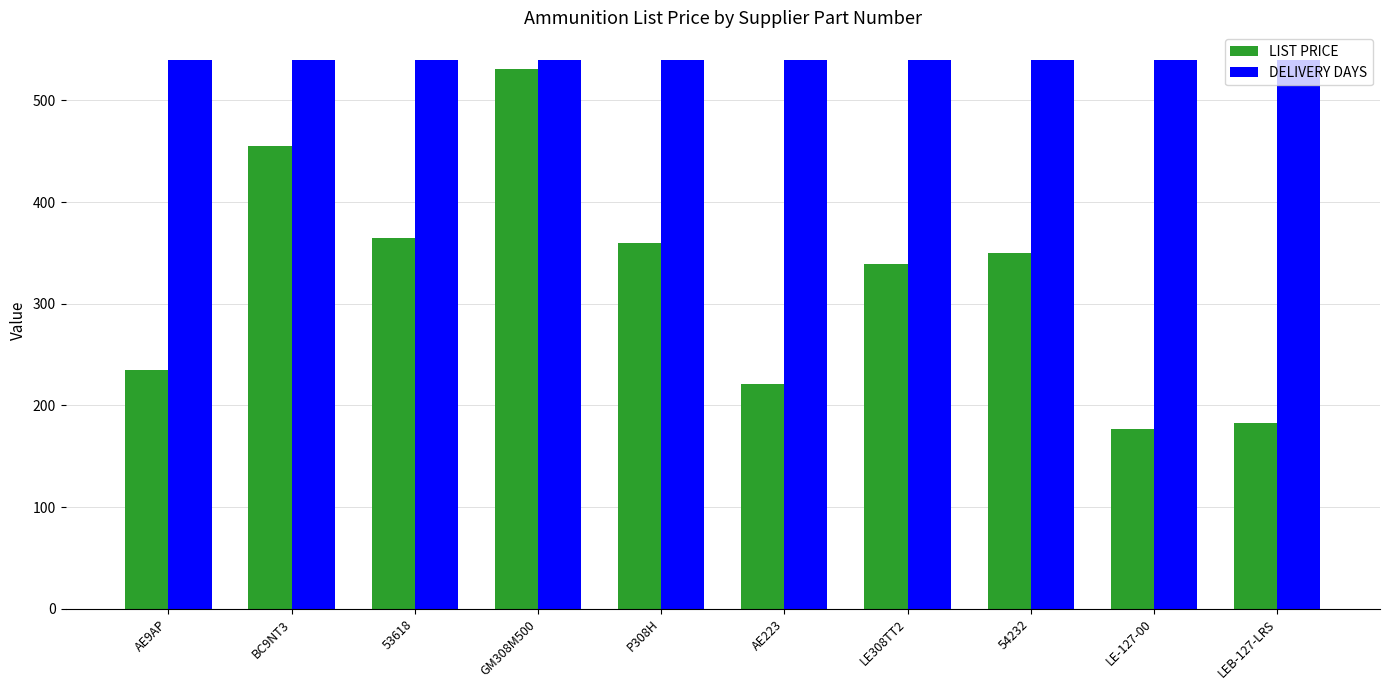

What is the difference between the highest and lowest values at P308H?

180